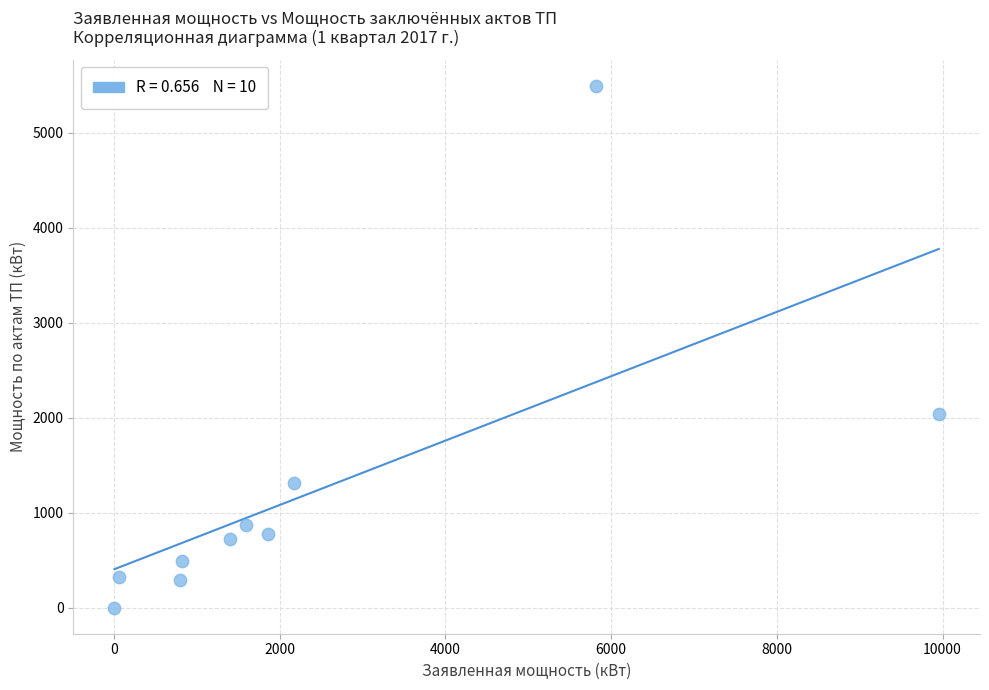

What is the range of X values (max minus min)?

9950.0